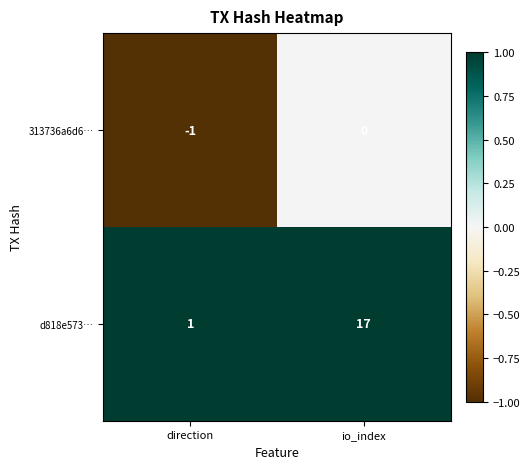

List the series in order of their overall mean, lowest first.

313736a6d6…, d818e573…